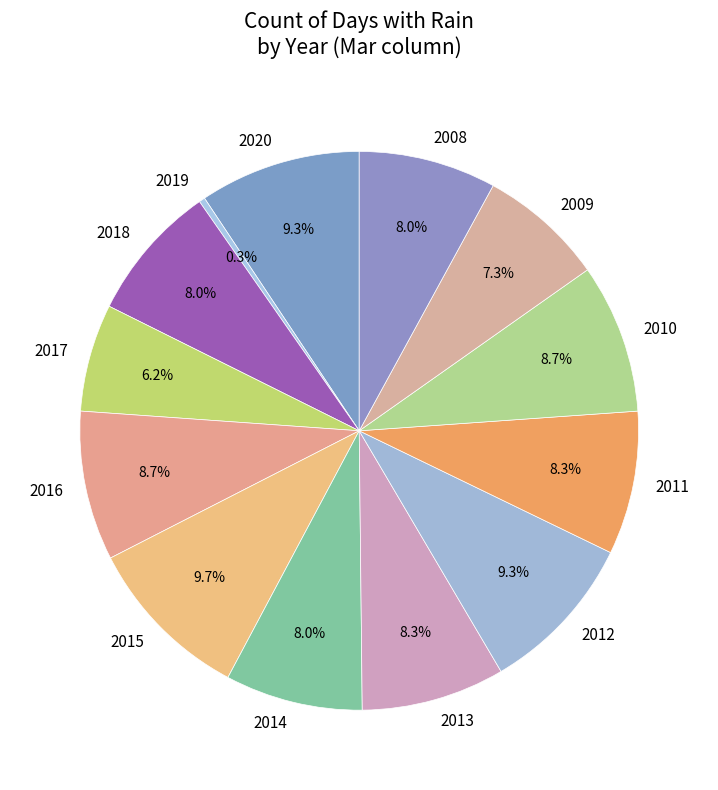

To the nearest percent, what is the difference between the 2008 and 2012 slice percentages?

1%